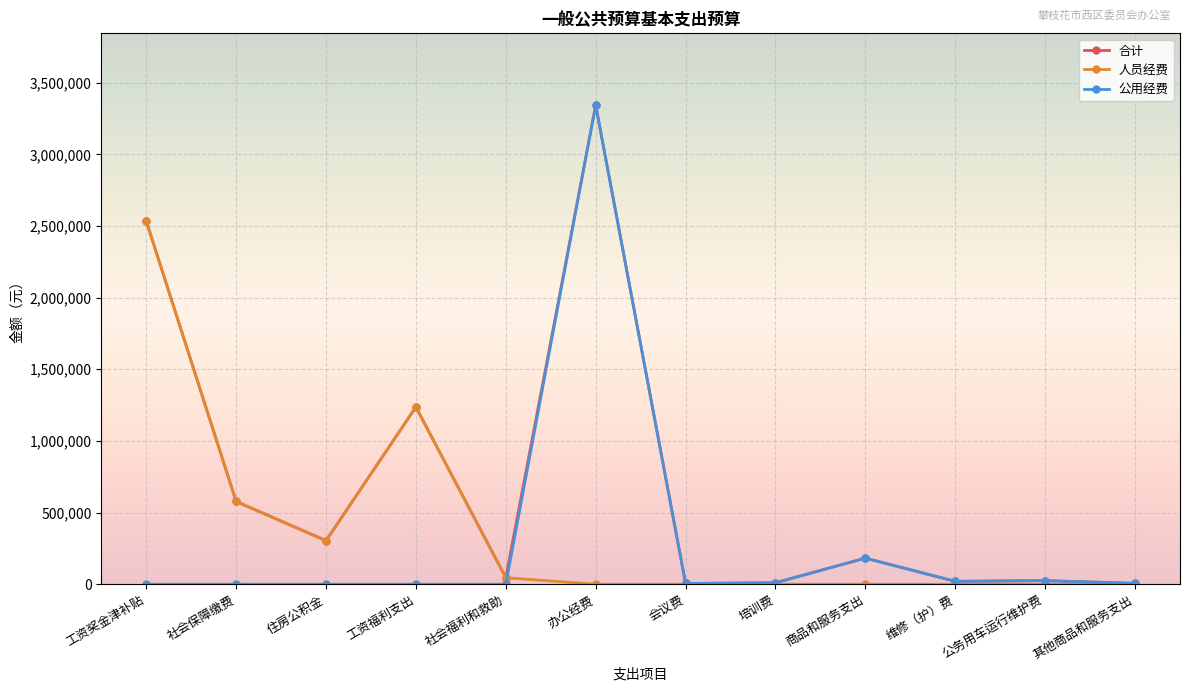

What is the maximum value shown in the chart?

3342915.4